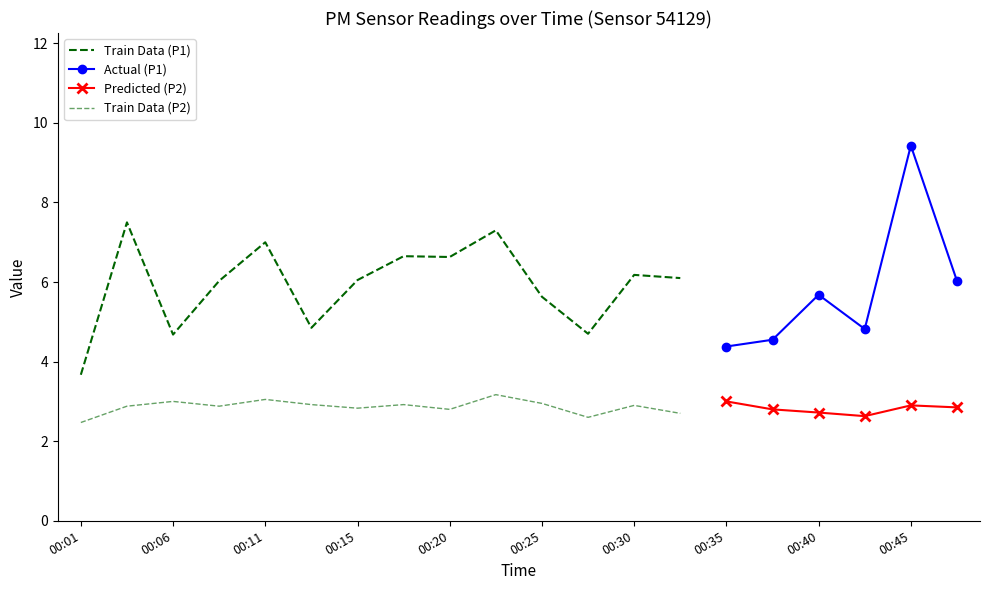

Where does the P1 series first go above 6?

00:03